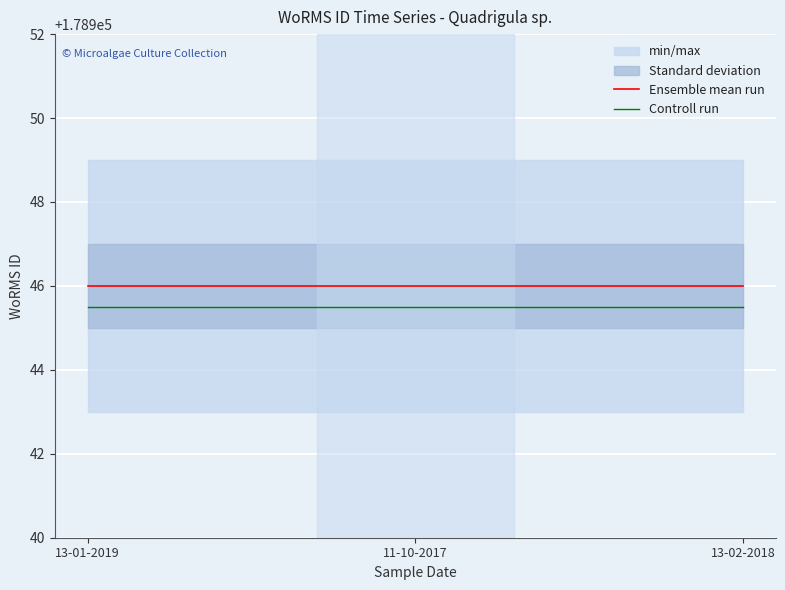

Is the value of Ensemble mean run at 11-10-2017 greater than the value of Controll run at 13-01-2019?

Yes